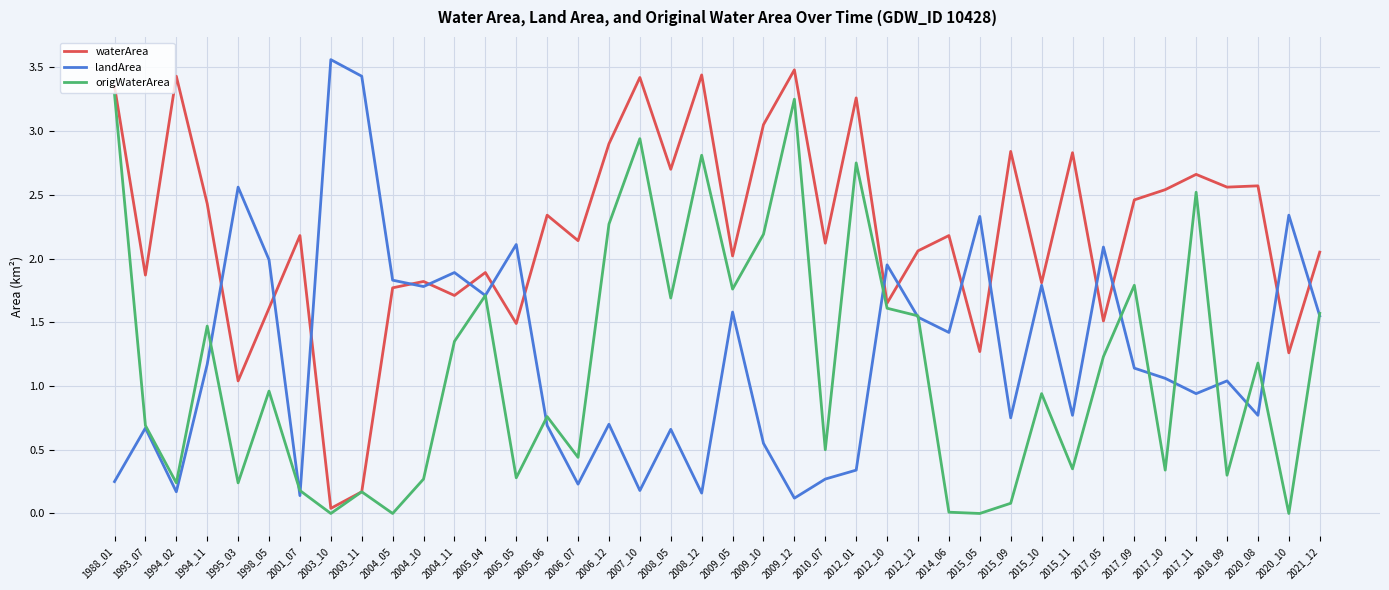

How many lines are shown in the chart?

3